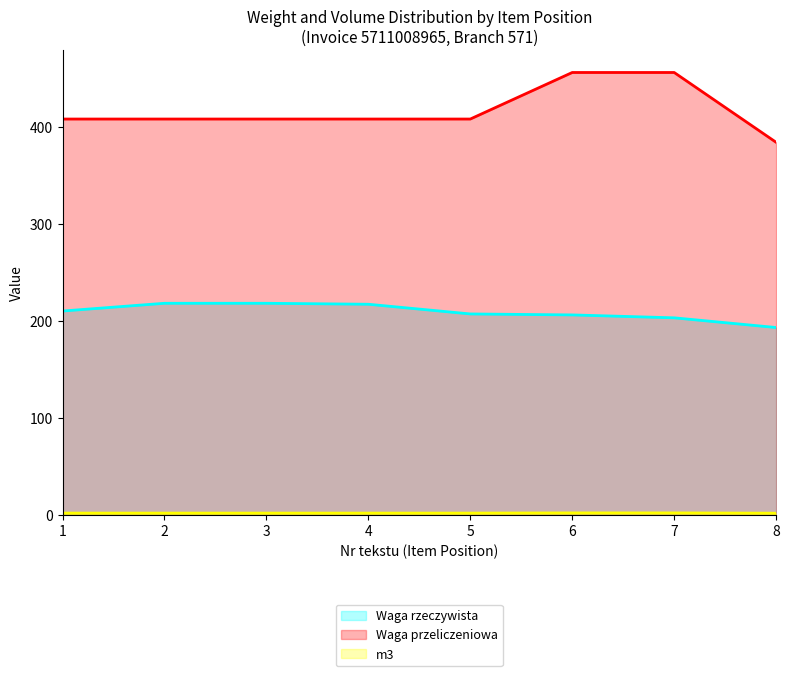

Is it true that m3 equals 0.9 at 5?

False